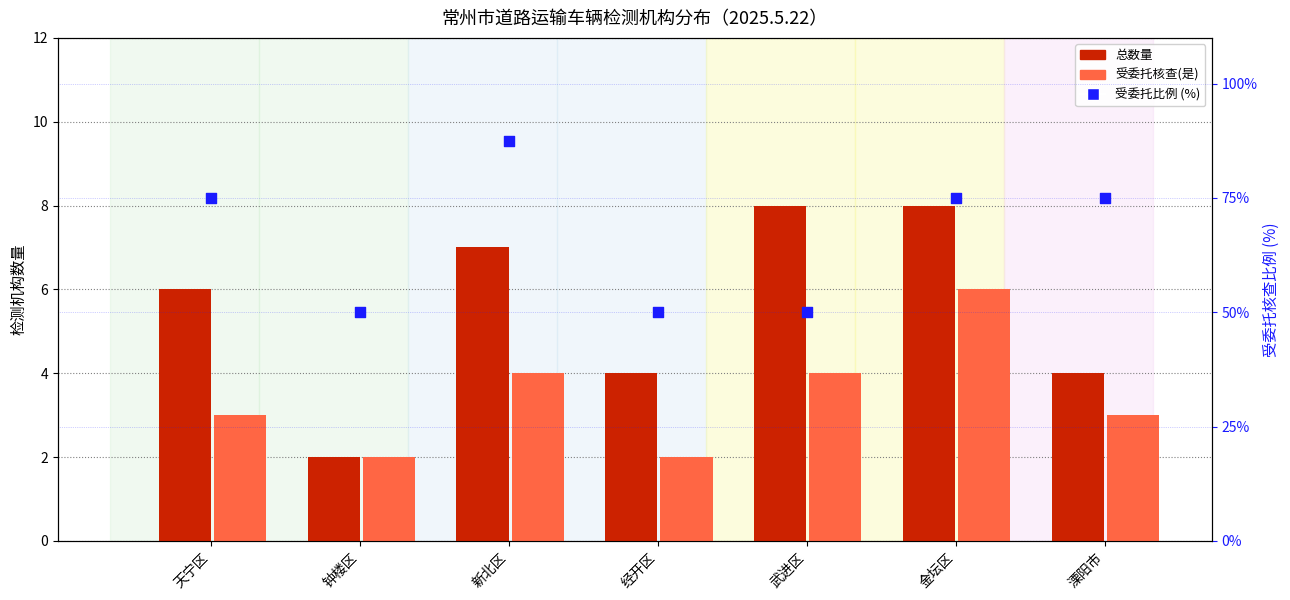

Which series reaches the minimum Y coordinate?

总数量